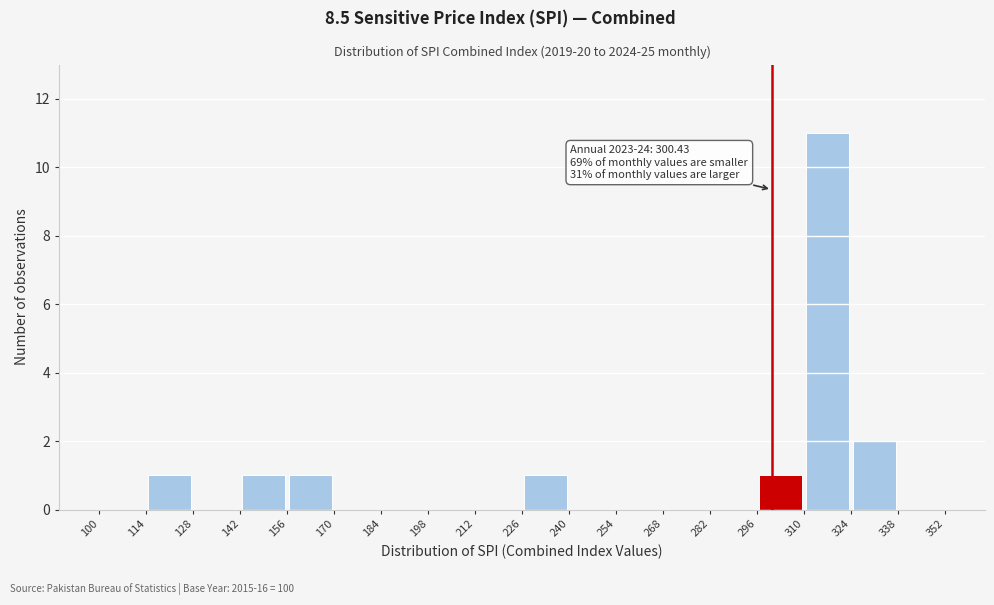

Over which range of the x-axis is the bar tallest?

310 to 324